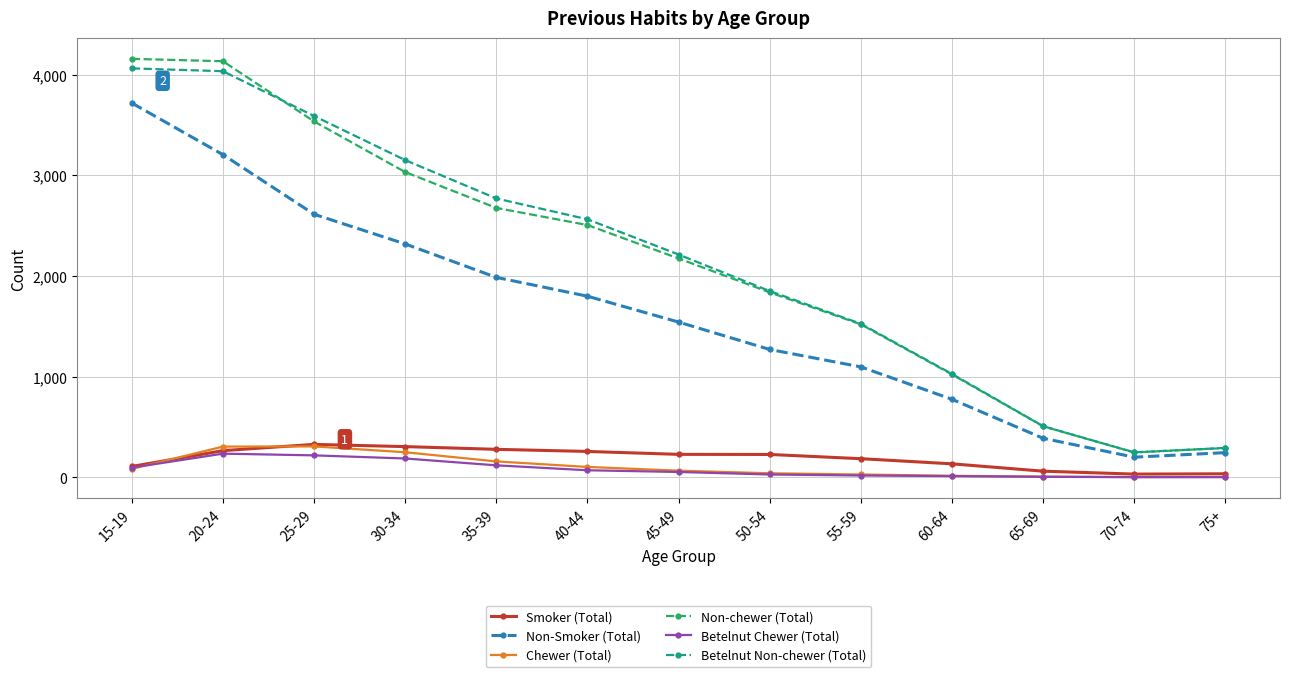

Which series has the largest range (max minus min)?

Non-chewer (Total)